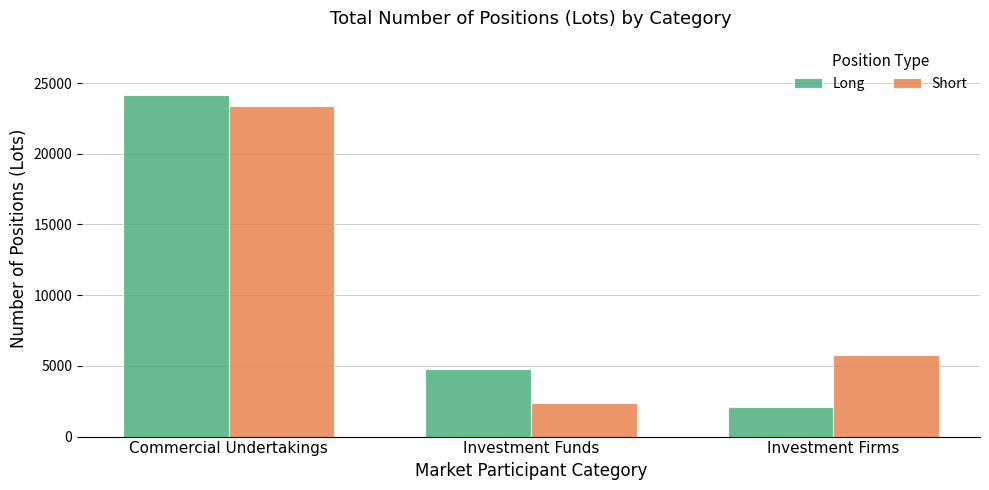

How many data points does each series have?

3